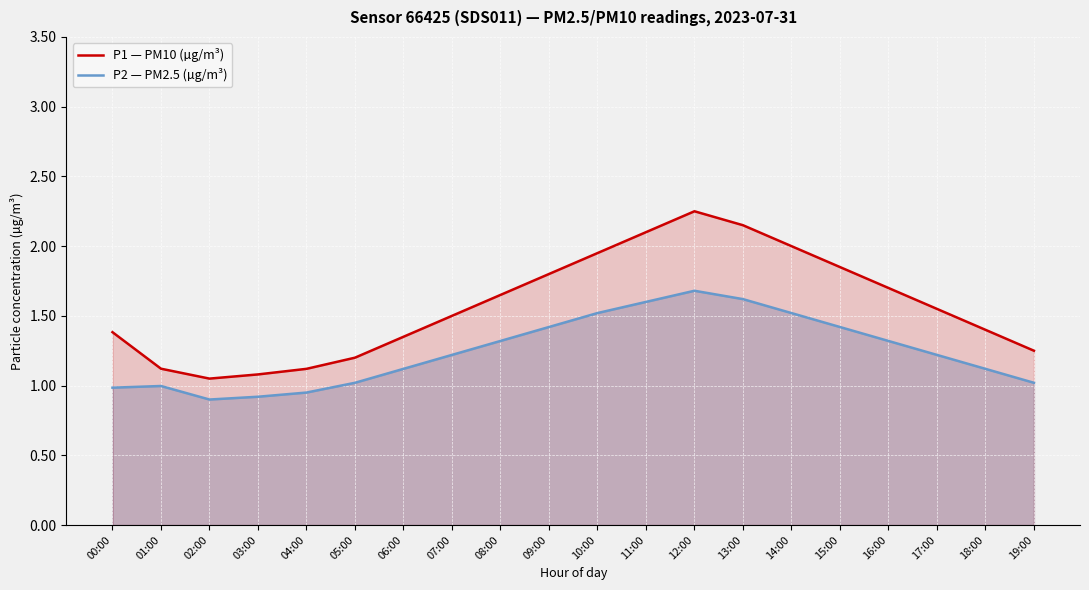

What position from the right is 17:00?

3